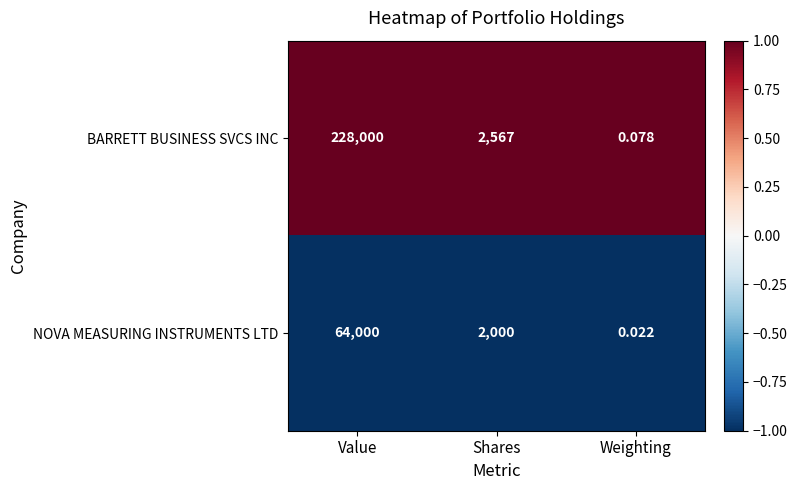

Rank the series by their average value, from lowest to highest.

NOVA MEASURING INSTRUMENTS LTD, BARRETT BUSINESS SVCS INC